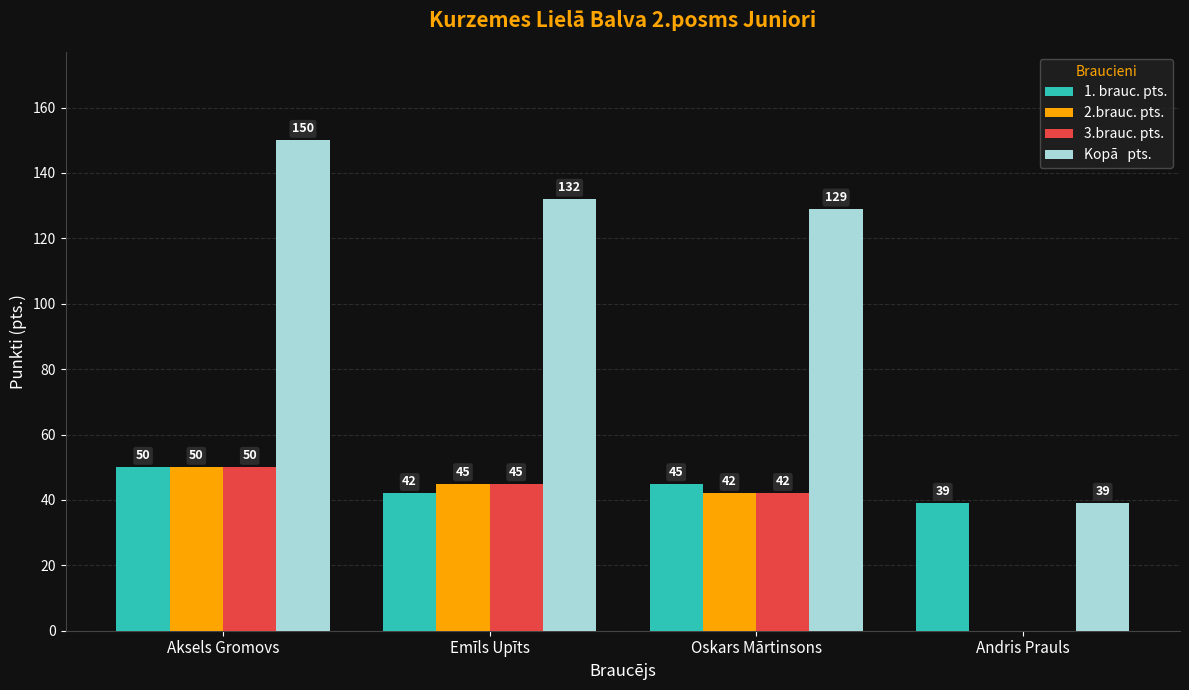

At which category does the chart reach its peak across all series?

Aksels Gromovs